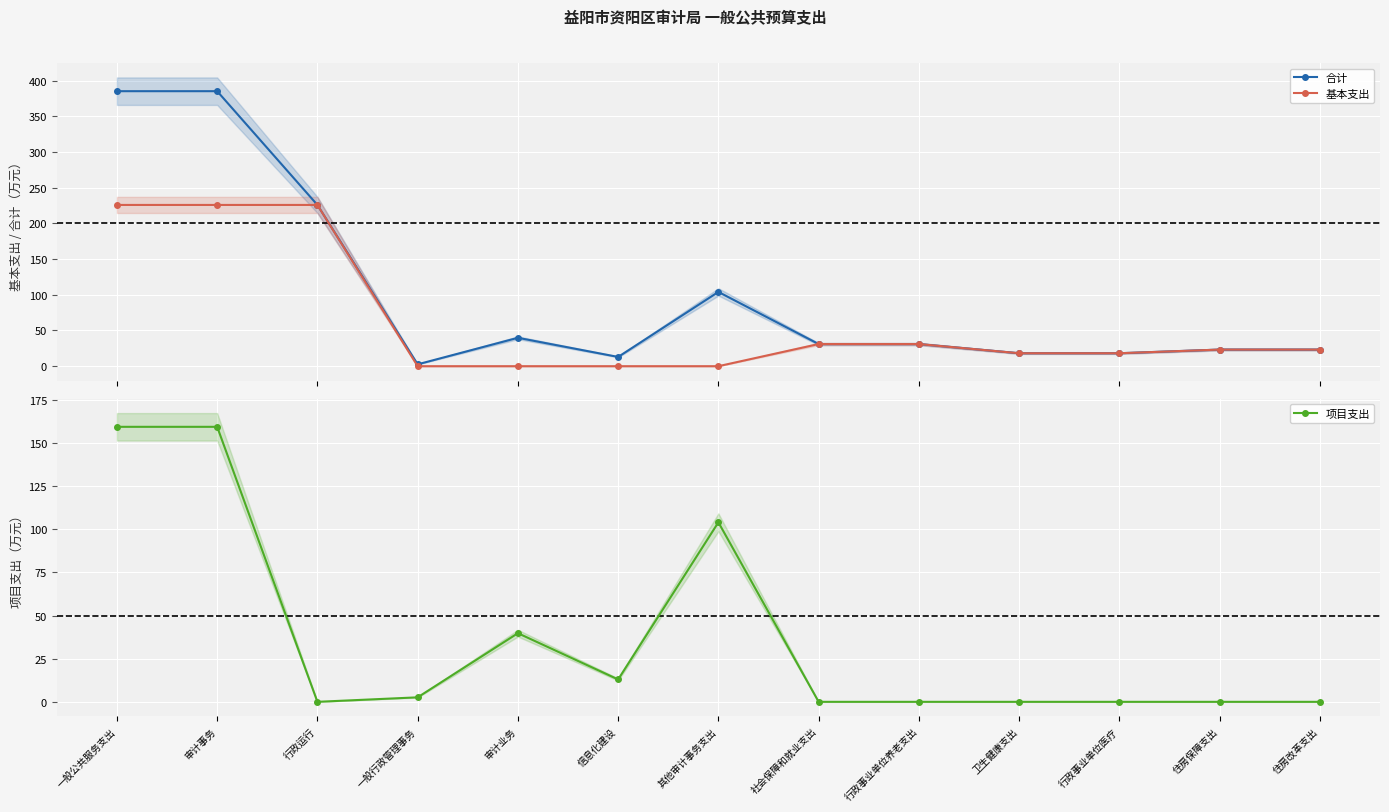

Which has a higher value, 行政事业单位养老支出 or 住房改革支出?

行政事业单位养老支出